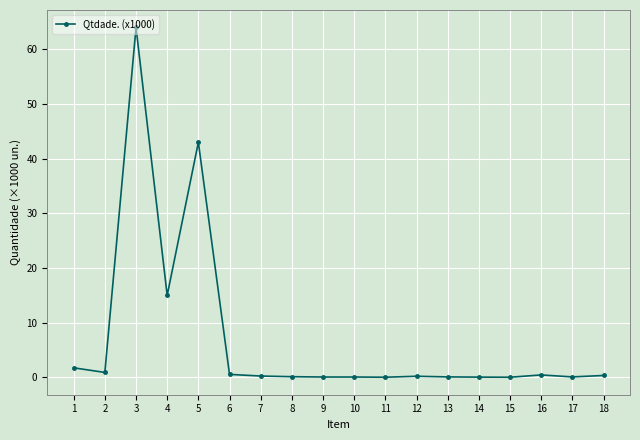

At which category does the chart reach its peak across all series?

3